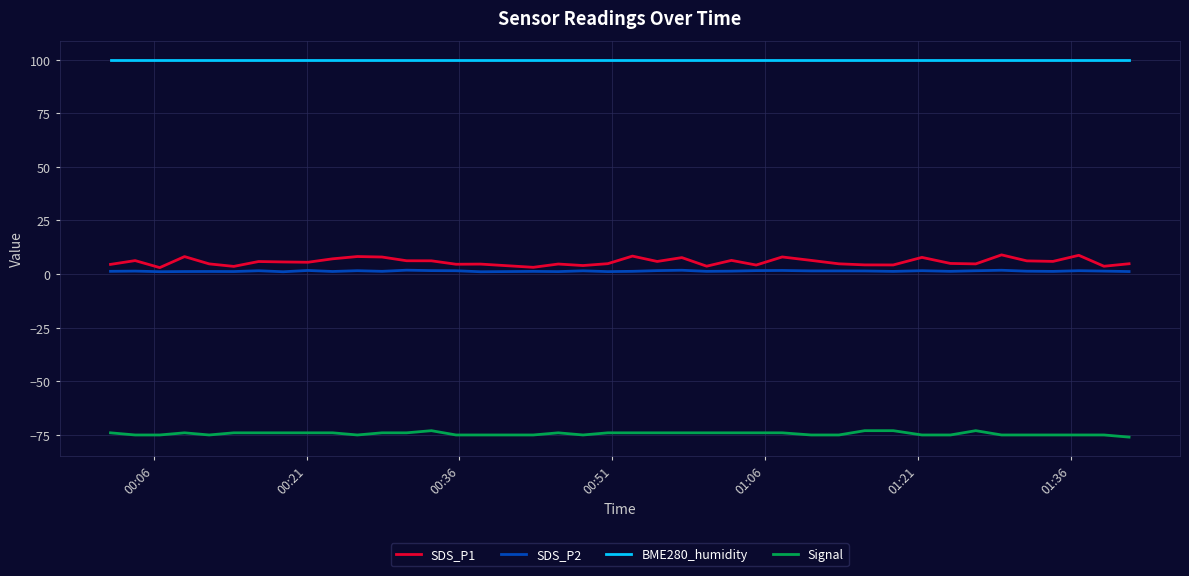

True or false: SDS_P2 and BME280_humidity intersect in this chart.

False